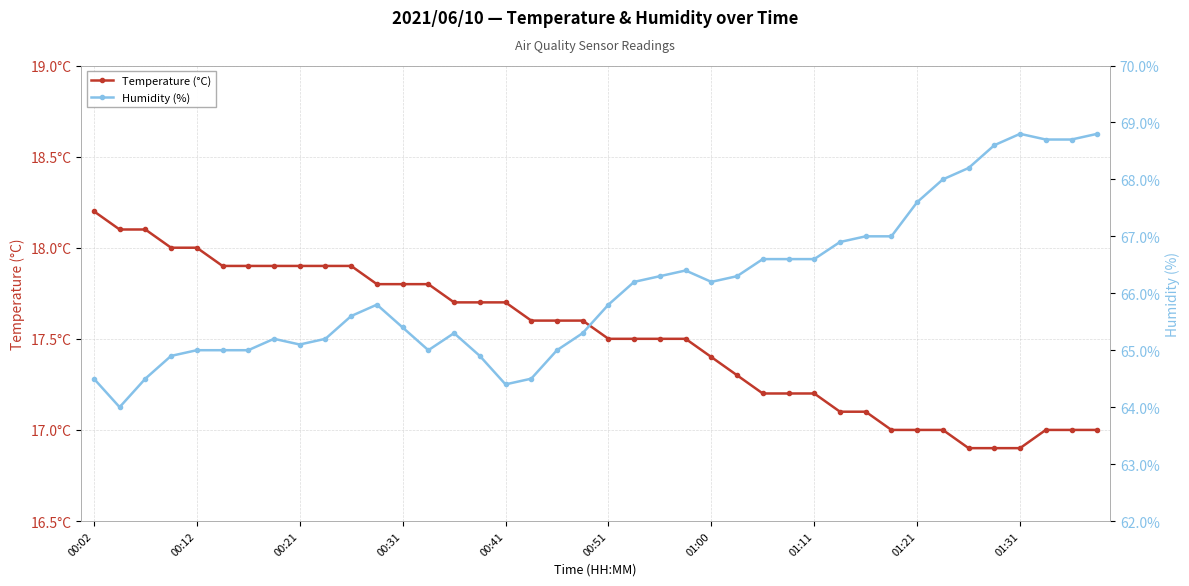

Is it true that Temperature (°C) equals 17.0 at 33?

True